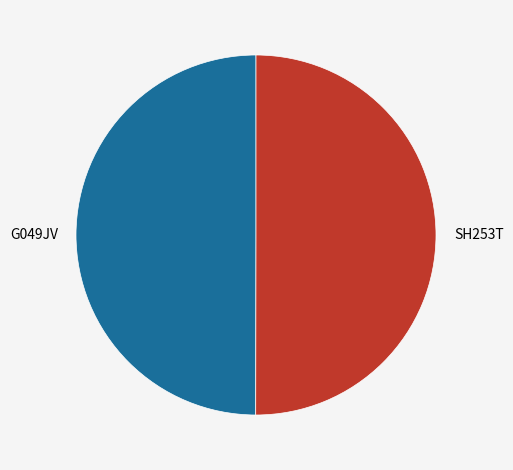

Is it true that G049JV is 37% of the pie?

False